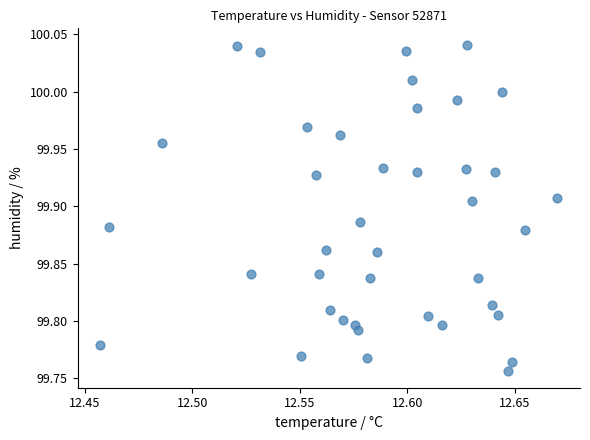

What is the range of Y values (max minus min)?

0.3